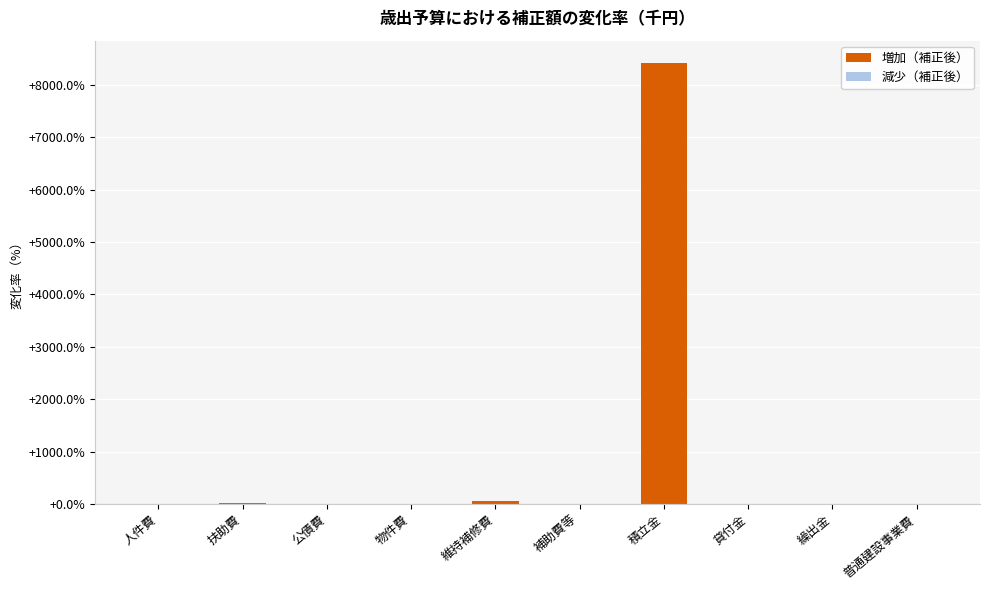

Is it true that the value at 積立金 is 8423.3?

True